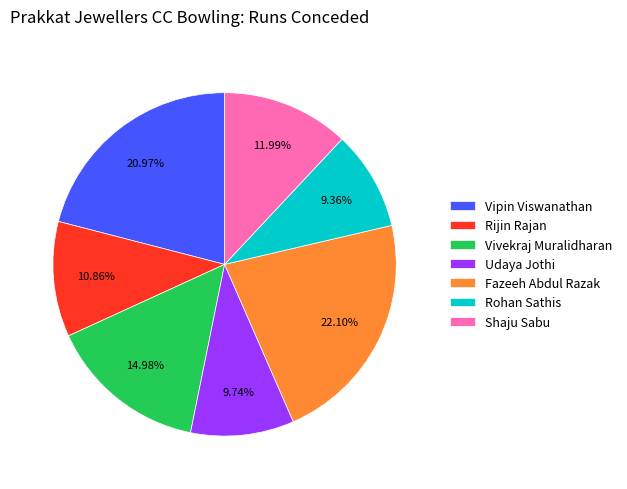

Between Rijin Rajan and Fazeeh Abdul Razak, which is larger?

Fazeeh Abdul Razak